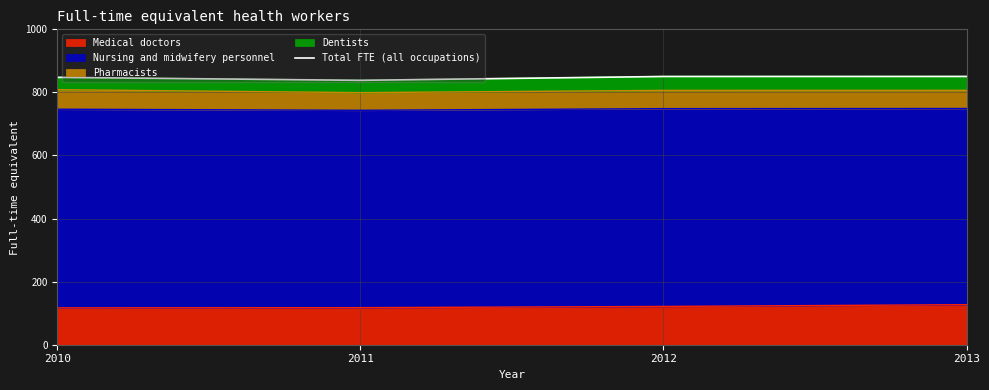

What is the average value?

846.8